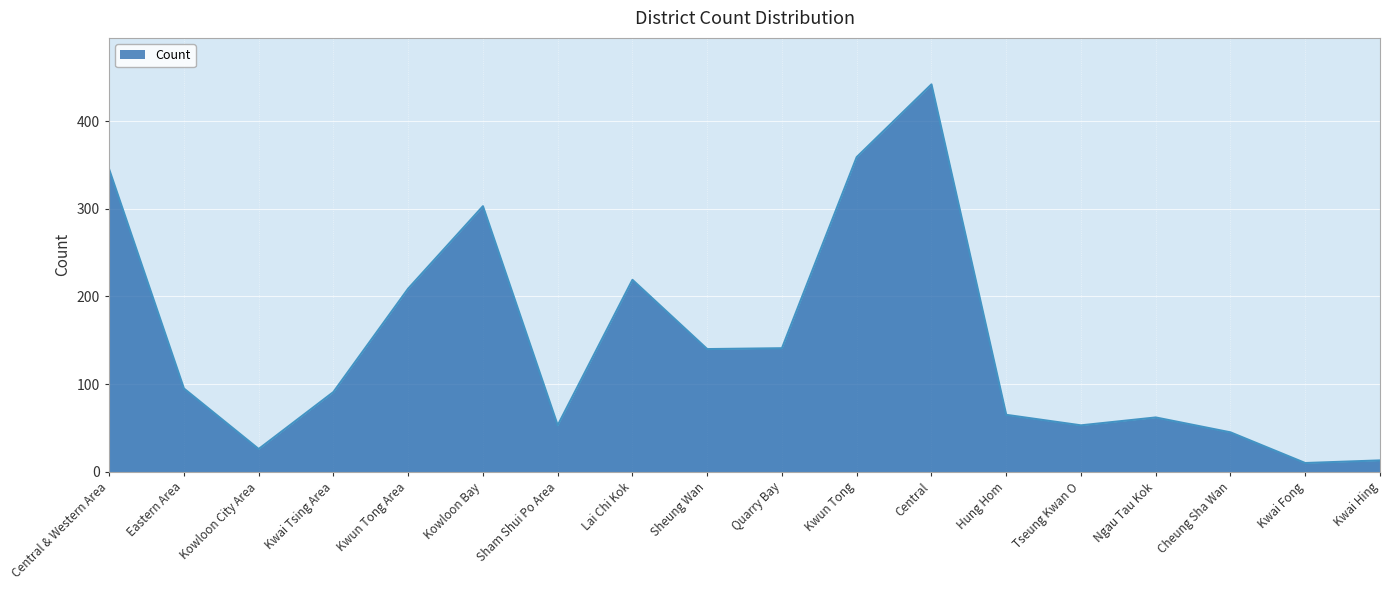

What is the change in value from Central to Ngau Tau Kok?

-380